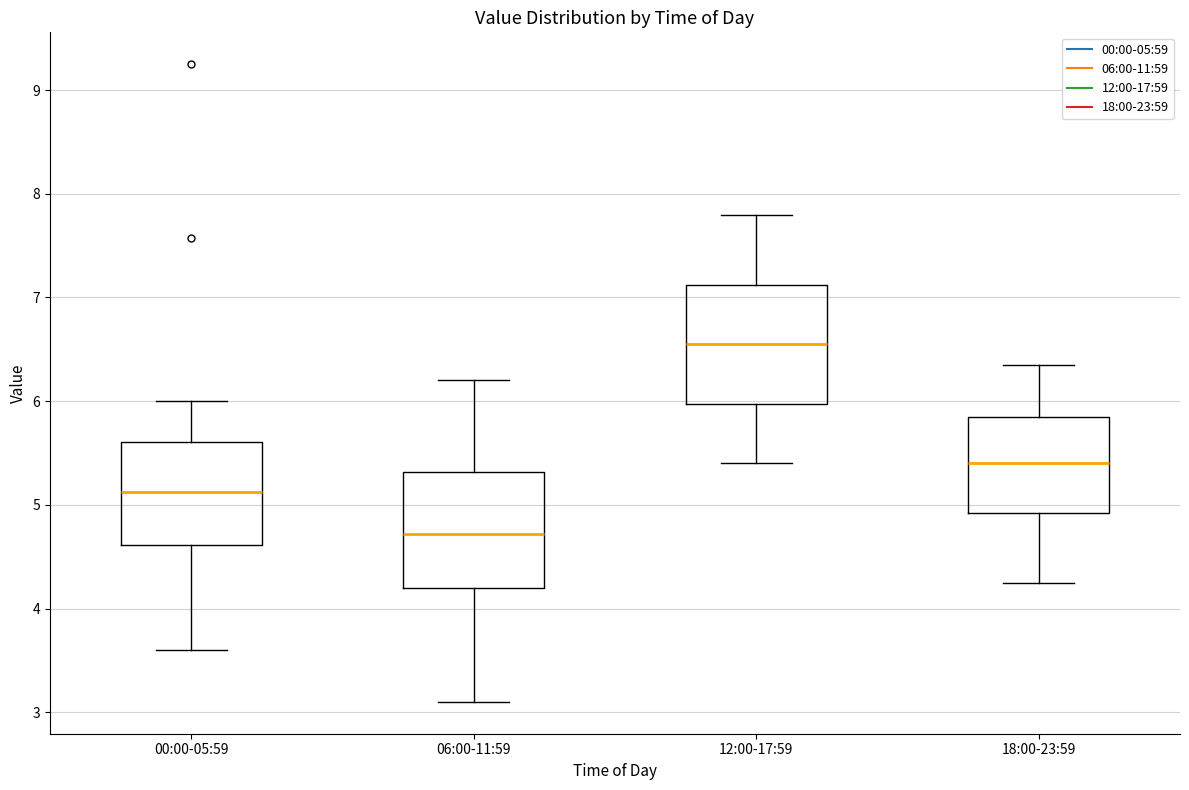

Where is the upper edge of the box for 00:00-05:59 on the y-axis? The values are not printed on the chart, so give them approximately, as read against the axis.

5.6